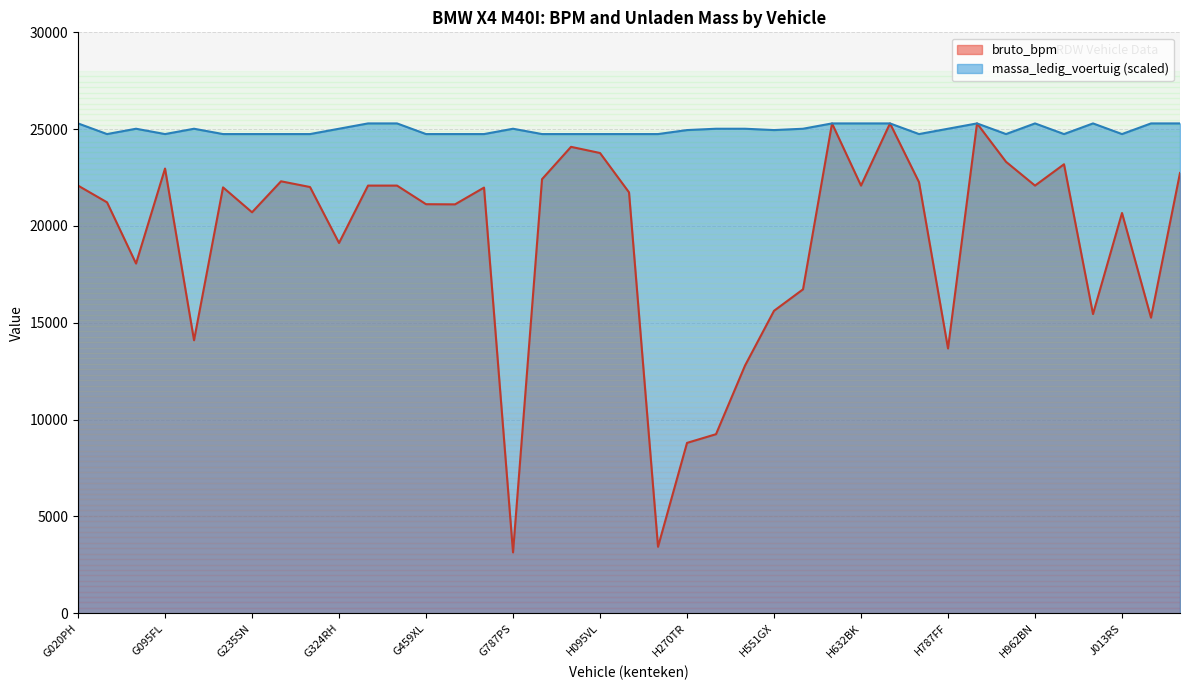

Reading left to right, transcribe all the data shown in this chart.

bruto_bpm: 22086.0	21222.0	18061.0	22966.0	14099.0	21994.0	20708.0	22308.0	22012.0	19123.0	22086.0	22086.0	21125.0	21117.0	21983.0	3144.0	22418.0	24087.0	23769.0	21736.0	3434.0	8800.0	9249.0	12792.0	15620.0	16729.0	25297.0	22086.0	25297.0	22262.0	13676.0	25297.0	23315.0	22086.0	23187.0	15451.0	20671.0	15266.0	22738.0
massa_ledig_voertuig: 25297.0	24747.1	25022.0	24747.1	25022.0	24747.1	24747.1	24747.1	24747.1	25022.0	25297.0	25297.0	24747.1	24747.1	24747.1	25022.0	24747.1	24747.1	24747.1	24747.1	24747.1	24953.3	25022.0	25022.0	24953.3	25022.0	25297.0	25297.0	25297.0	24747.1	25022.0	25297.0	24747.1	25297.0	24747.1	25297.0	24747.1	25297.0	25297.0